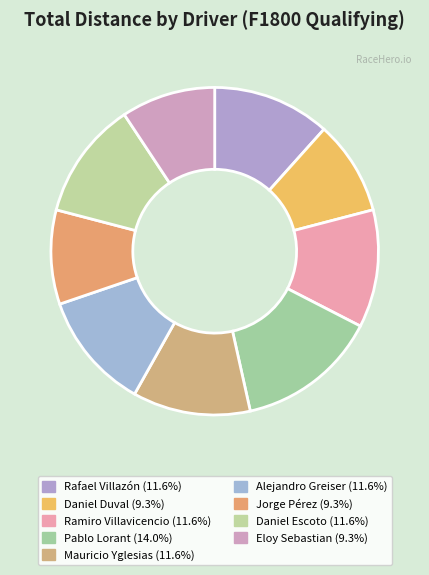

Combined, what portion of the pie is Eloy Sebastian and Mauricio Yglesias?

20.9%